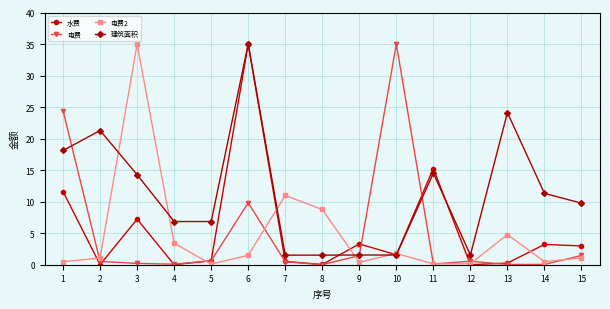

What is the spread (max minus min) of values at 4?

6.8